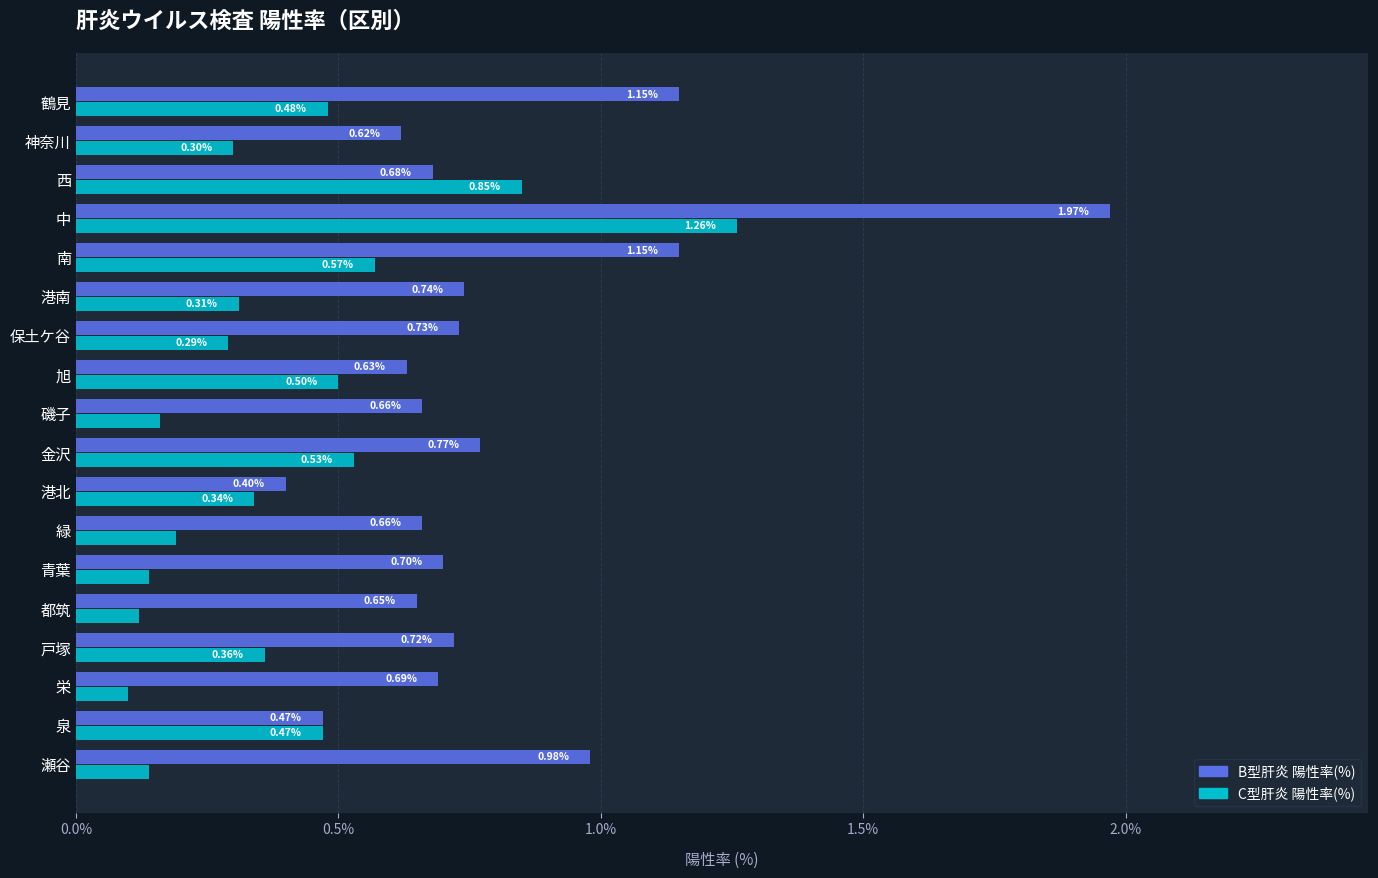

What are all the series names shown in the legend?

B型肝炎 陽性率(%), C型肝炎 陽性率(%)